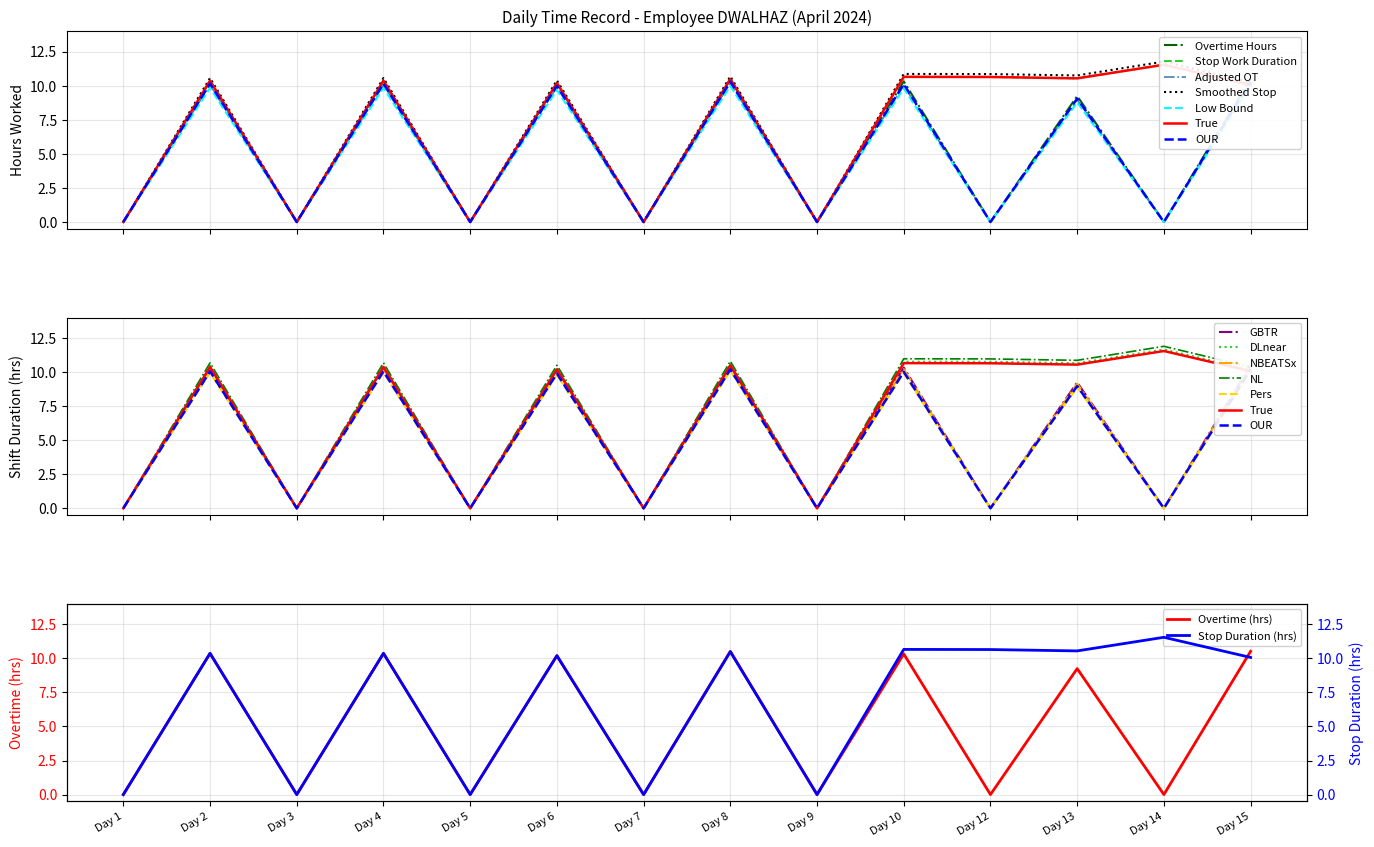

What is the difference between the highest and lowest values at Day 13?

1.4